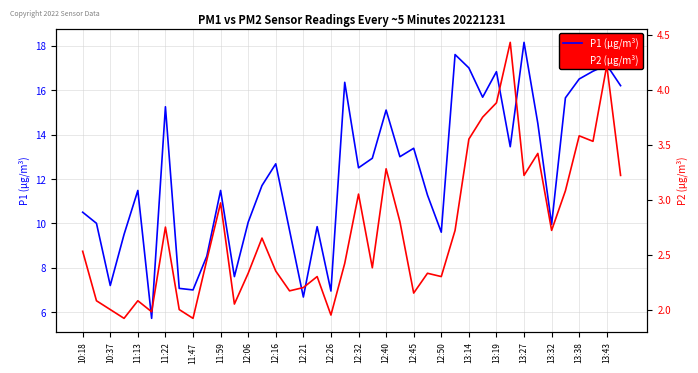

How many lines are shown in the chart?

2